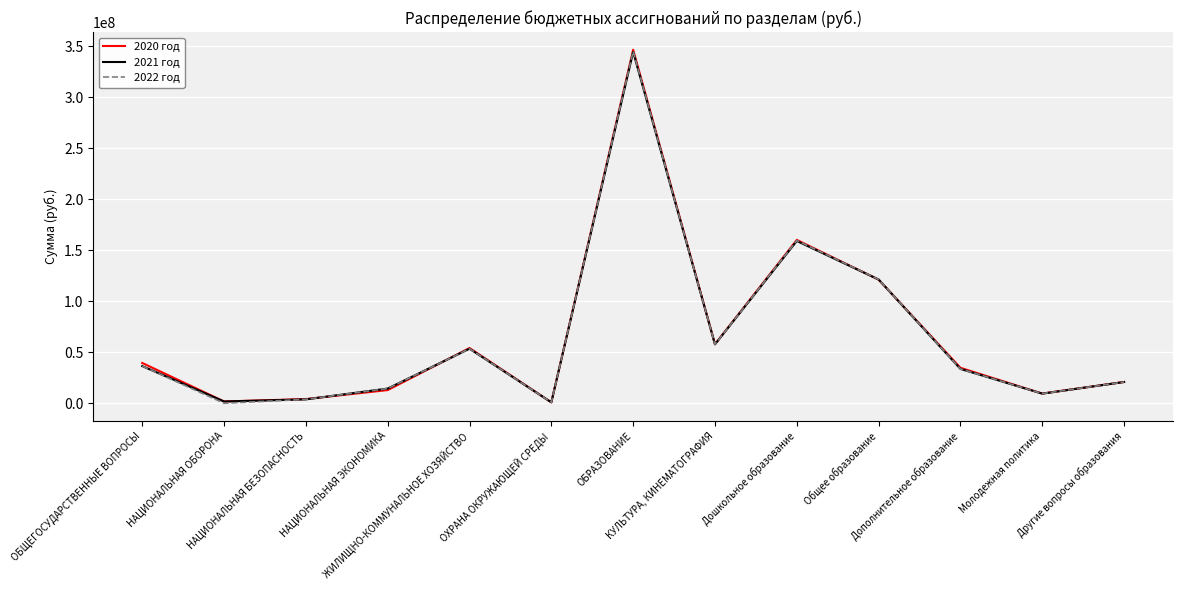

What is the greatest value displayed?

346581964.4